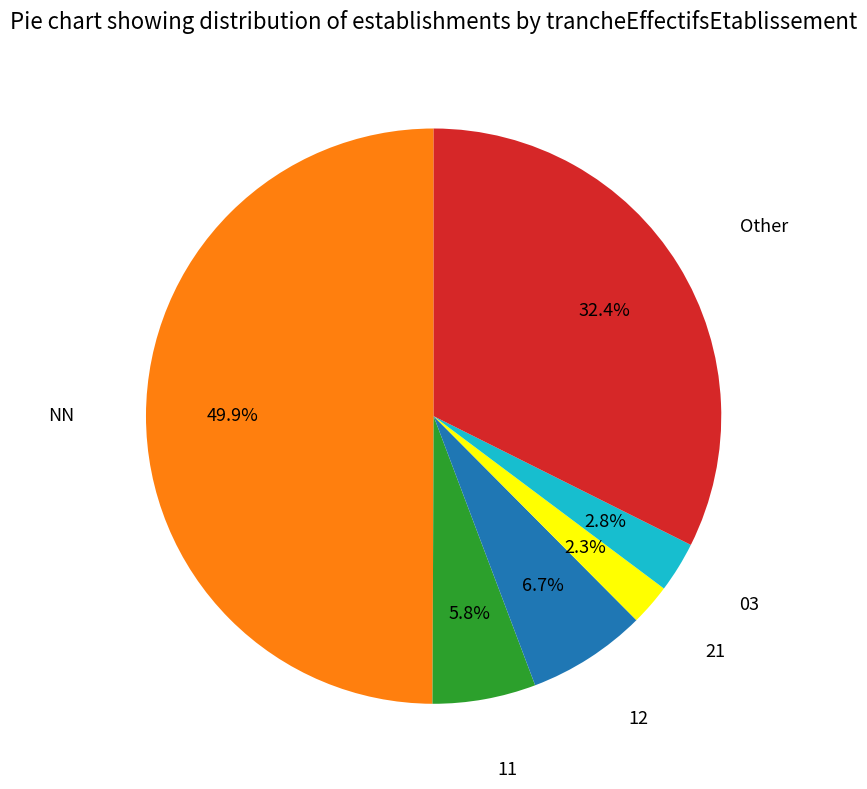

True or false: 12 accounts for 7% of the total.

True